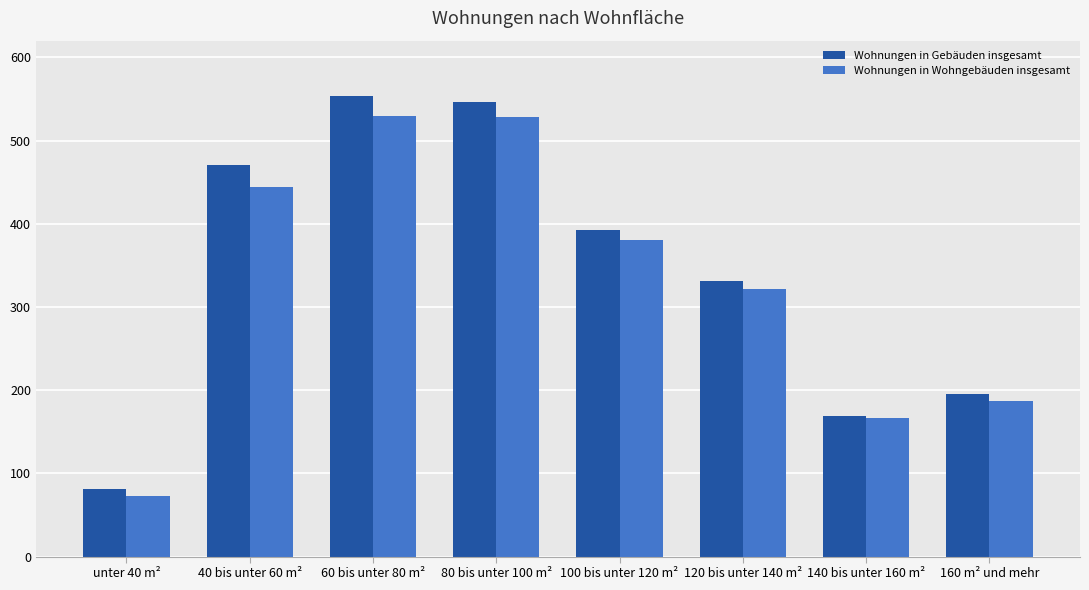

Which series changed the most between 60 bis unter 80 m² and 140 bis unter 160 m²?

Wohnungen in Gebäuden insgesamt